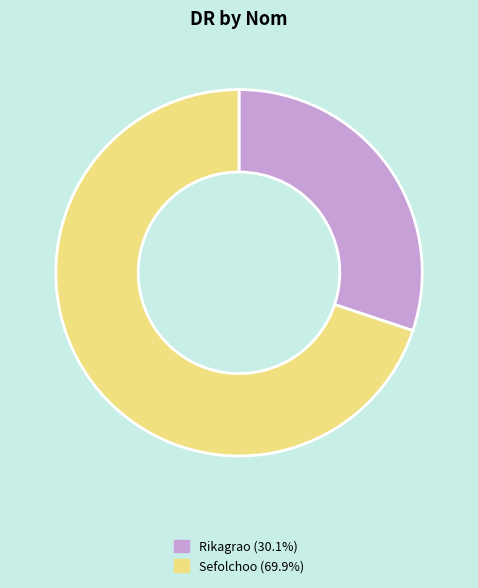

Count the number of slices in the pie.

2